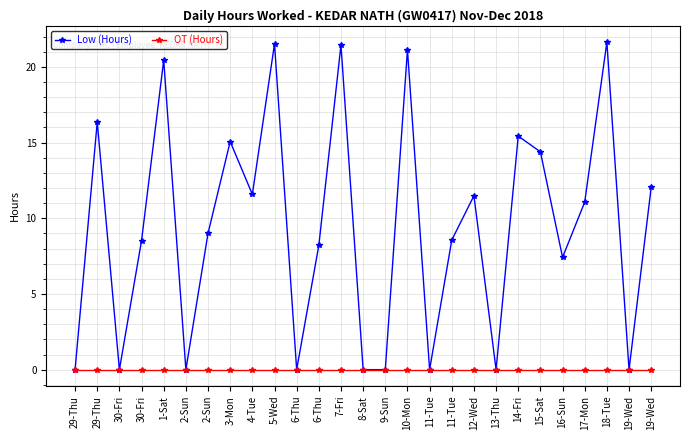

Is it true that OT (Hours) equals 0.0 at 2-Sun?

True